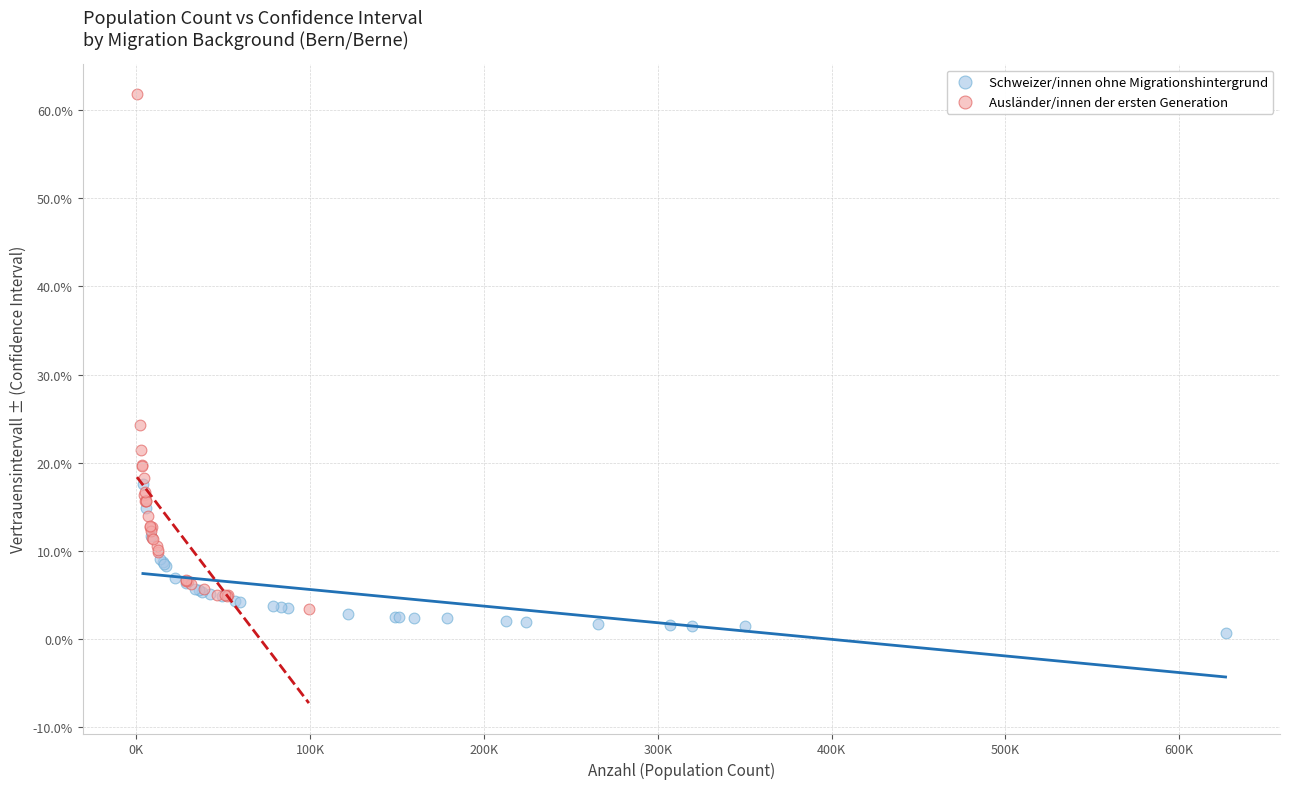

Which series reaches the minimum Y coordinate?

Schweizer/innen ohne Migrationshintergrund